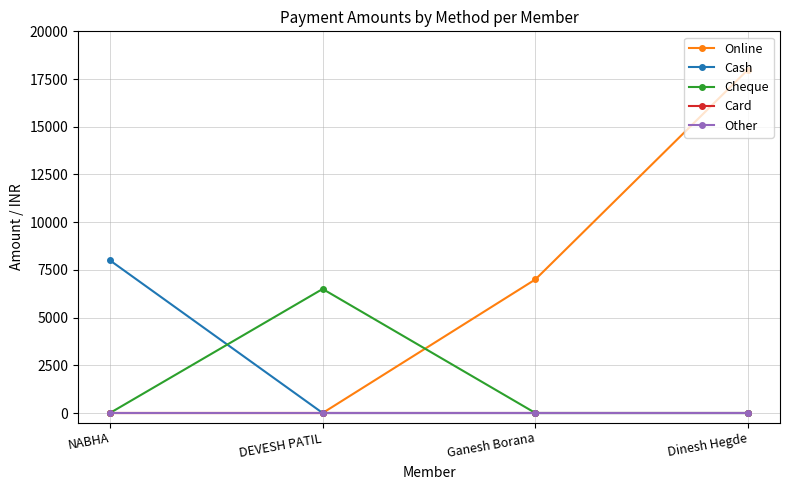

Rank the categories by Cash value from highest to lowest.

NABHA, DEVESH PATIL, Ganesh Borana, Dinesh Hegde